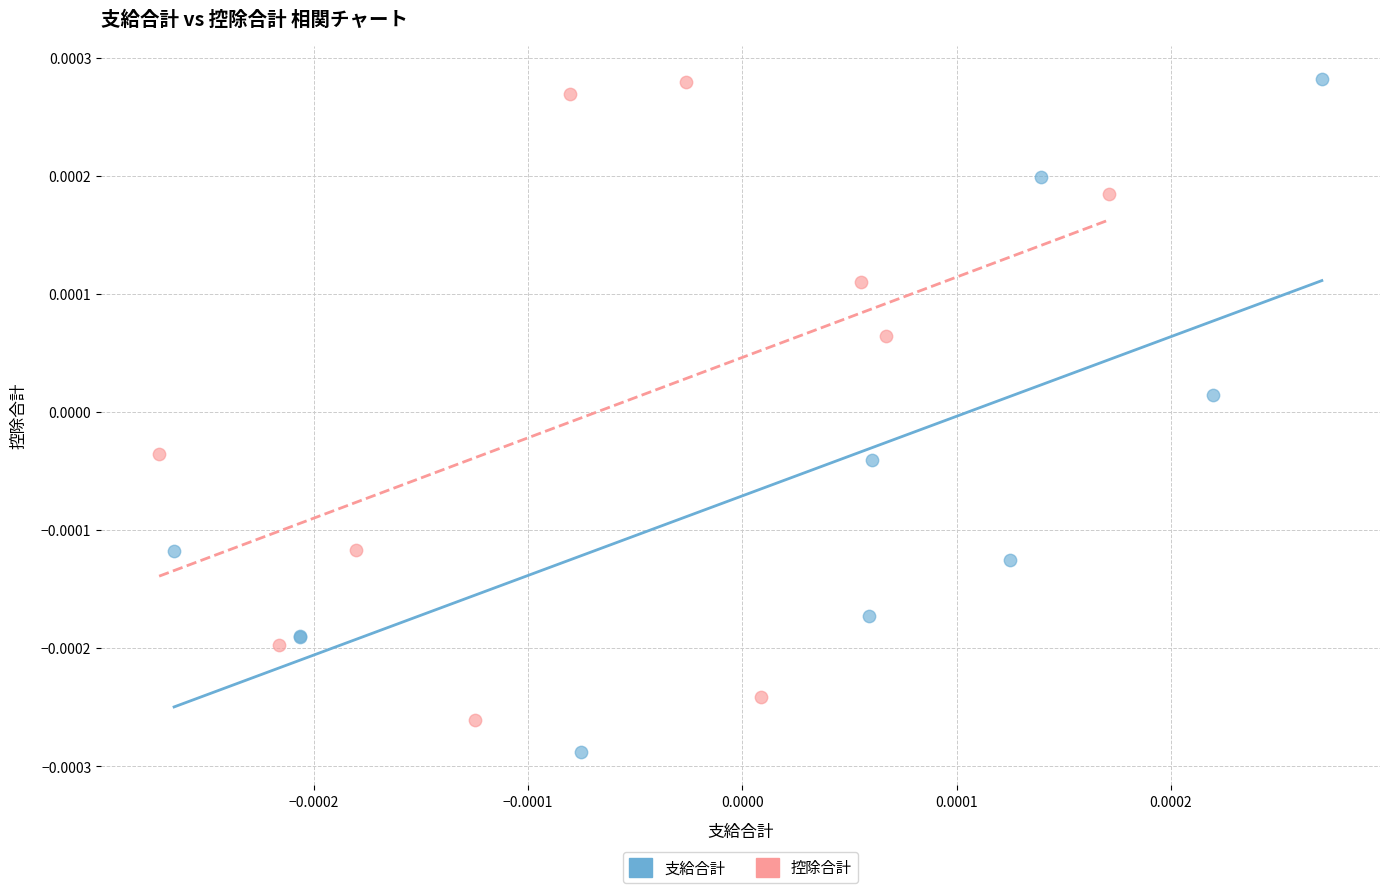

Which series reaches the minimum Y coordinate?

支給合計